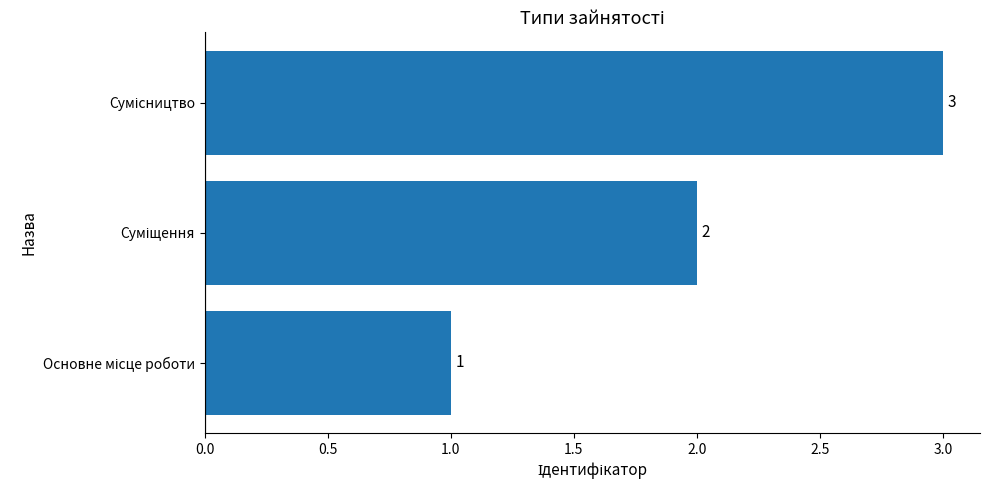

What is the maximum value shown in the chart?

3